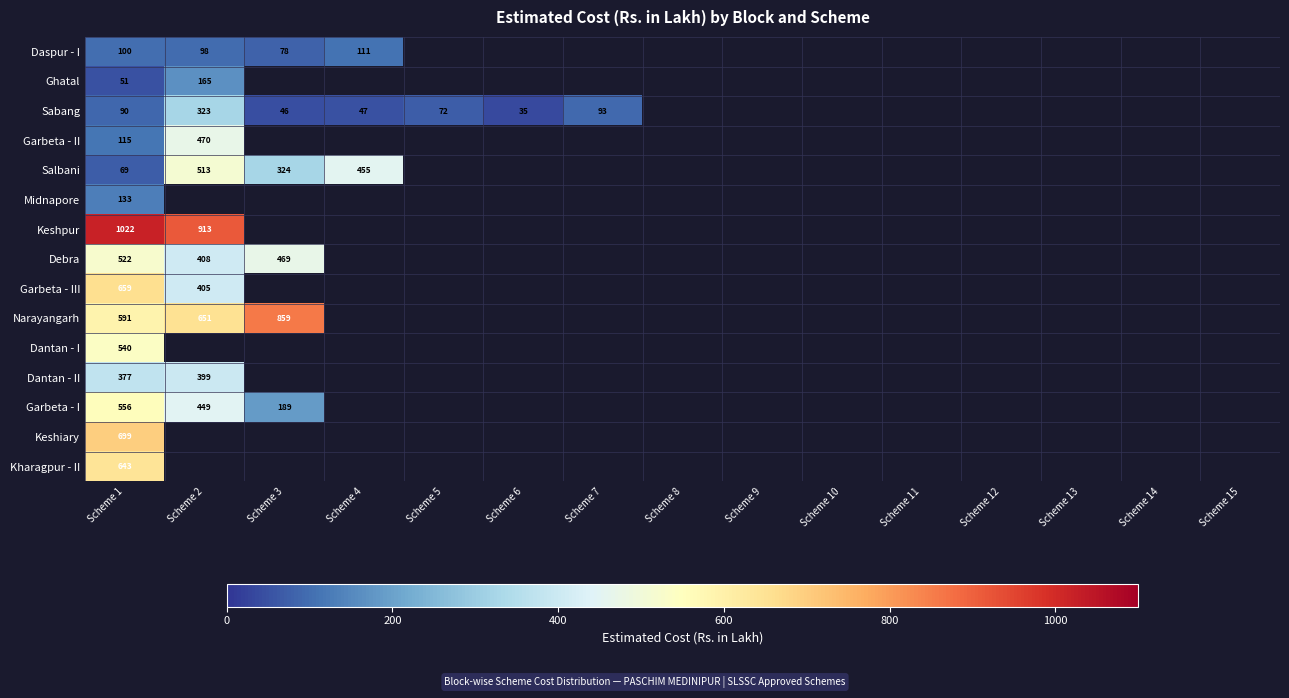

At which category is the sum across all series the highest?

Scheme 1